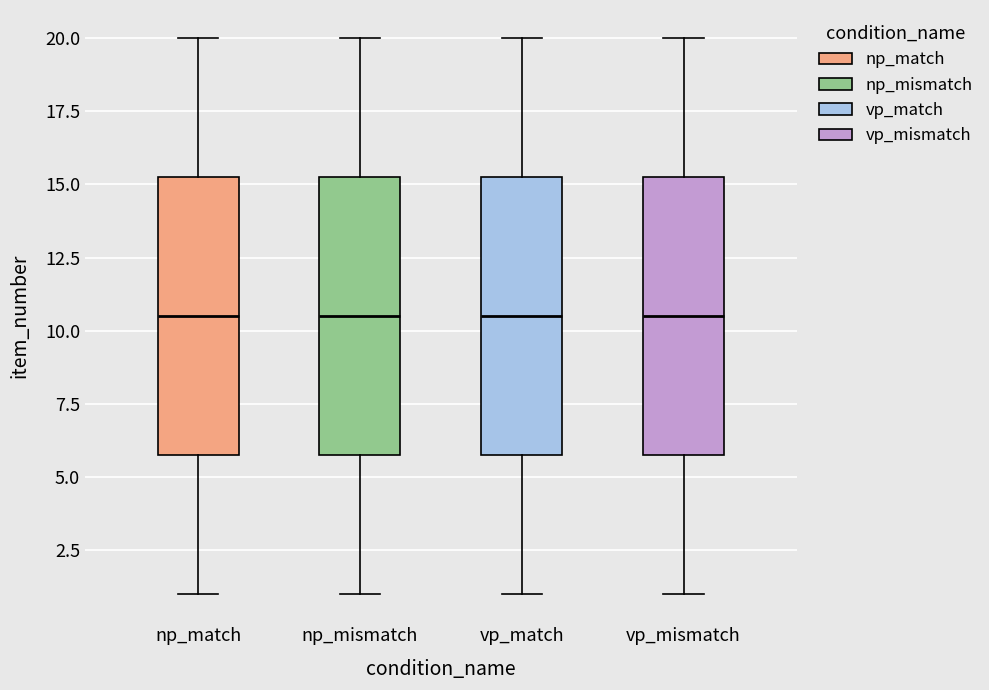

Where is the upper edge of the box for np_match on the y-axis? The values are not printed on the chart, so give them approximately, as read against the axis.

15.5